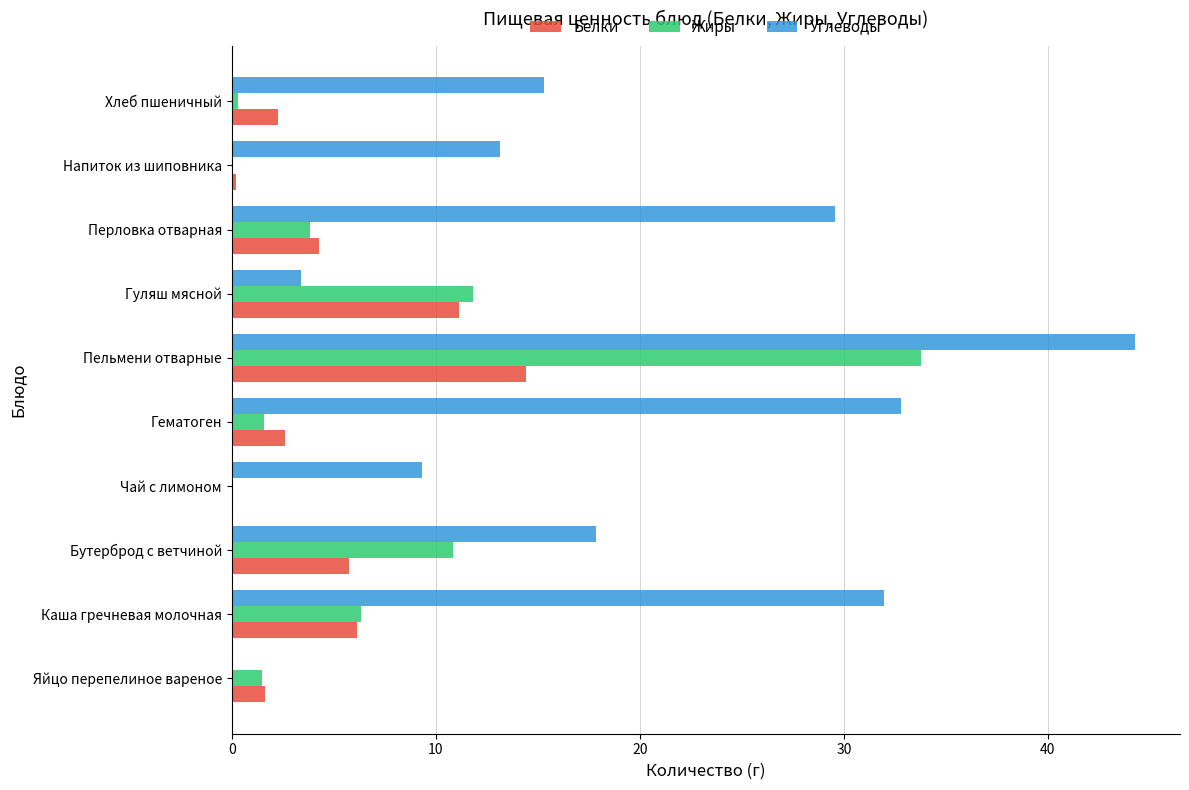

Read the Углеводы value at Гуляш мясной.

3.4